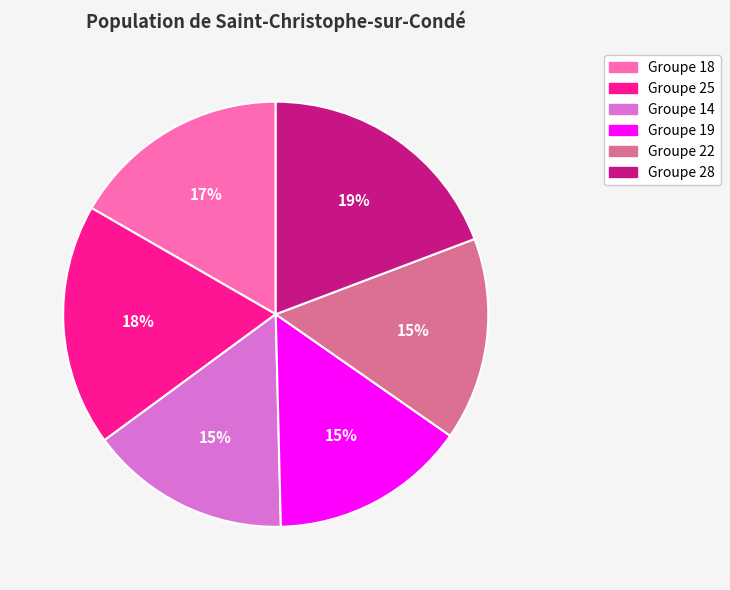

How many segments does this pie chart have?

6